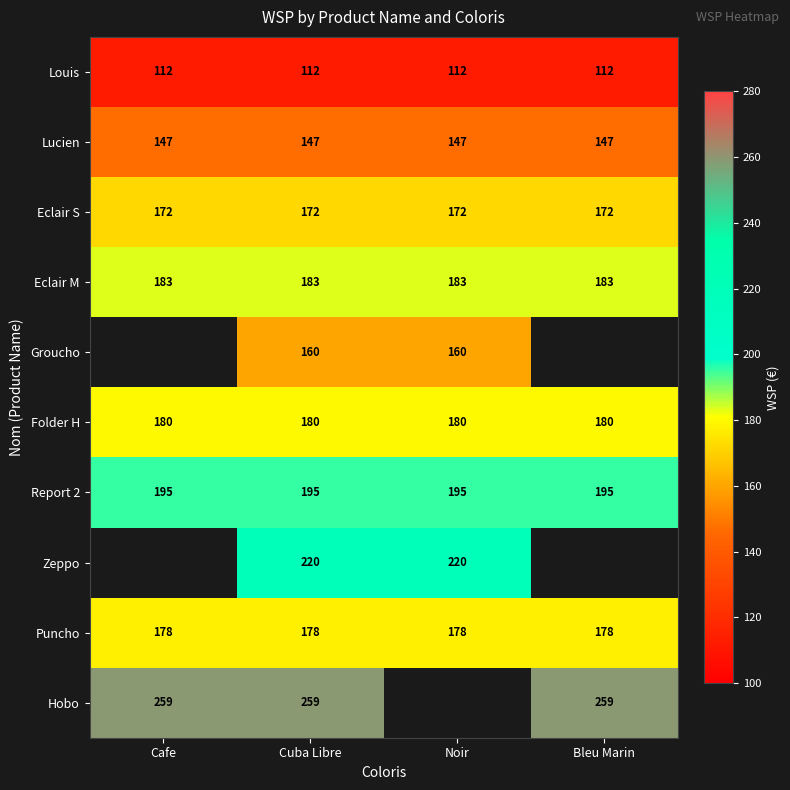

The value of Folder H at Bleu Marin is 180. True or false?

True